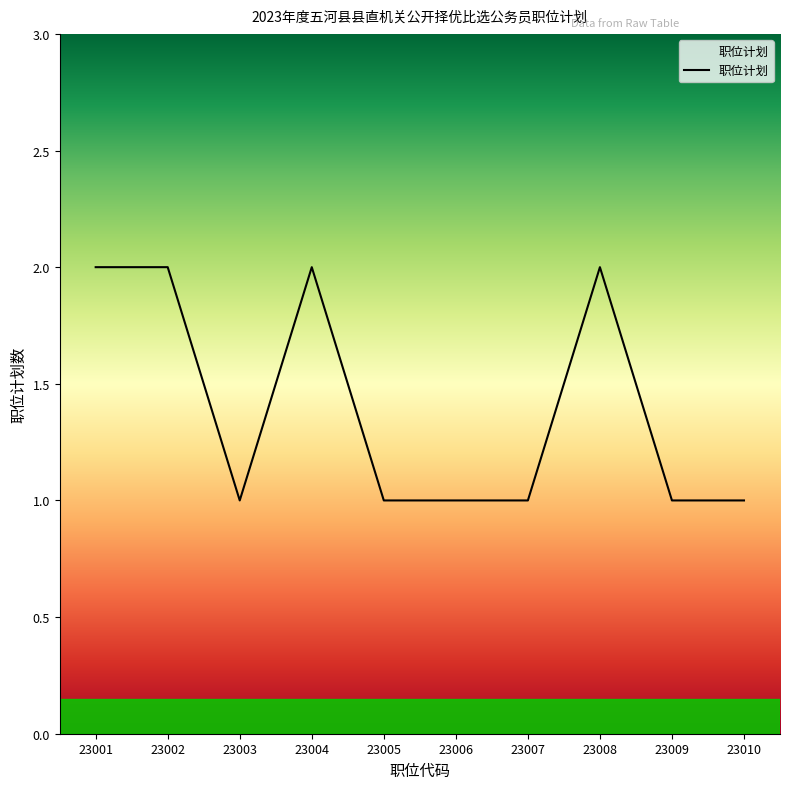

What is the ratio of the value at 23005 to the value at 23007?

1.0